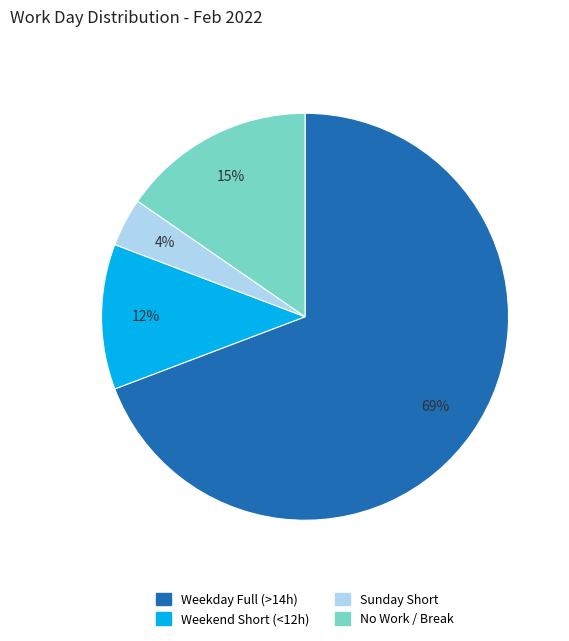

To the nearest percent, what is the average slice percentage?

25%